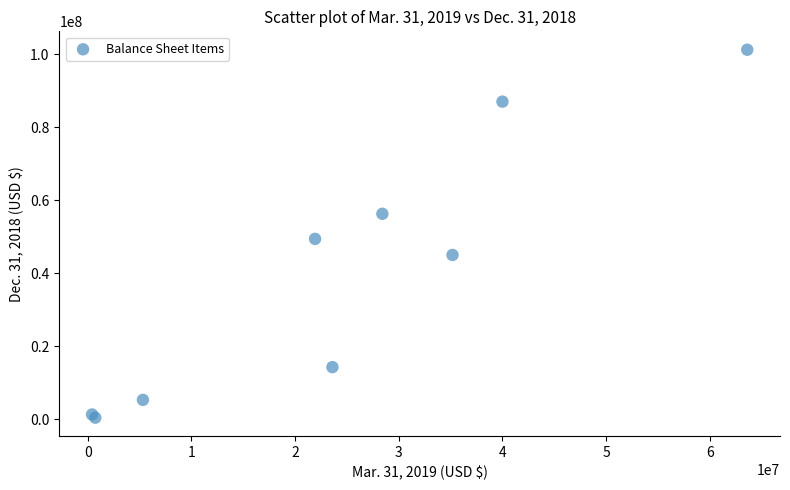

What Y value in the scatter plot is closest to 50800062?

49380000